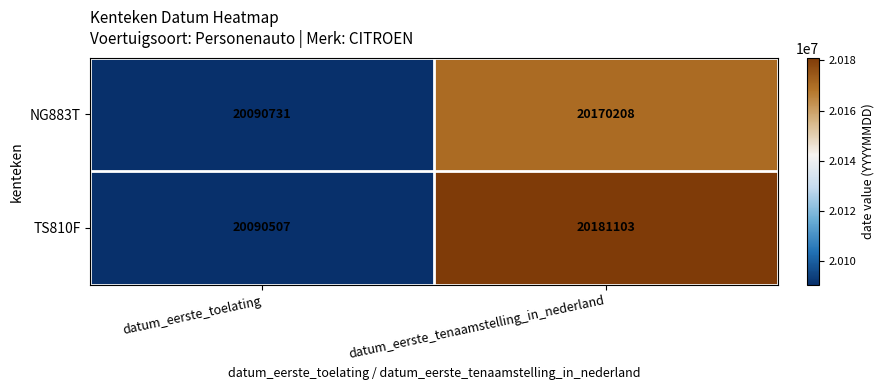

What is the minimum value for NG883T?

20090731